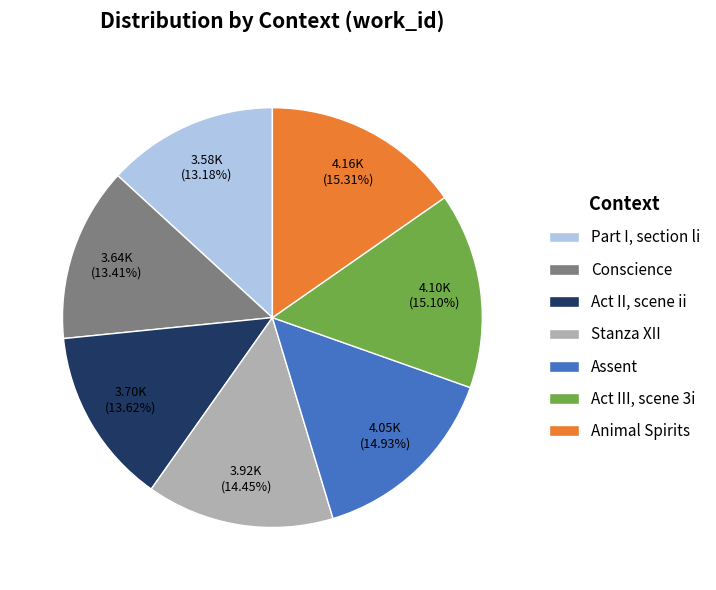

Does Act III, scene 3i represent more than half of the total?

No